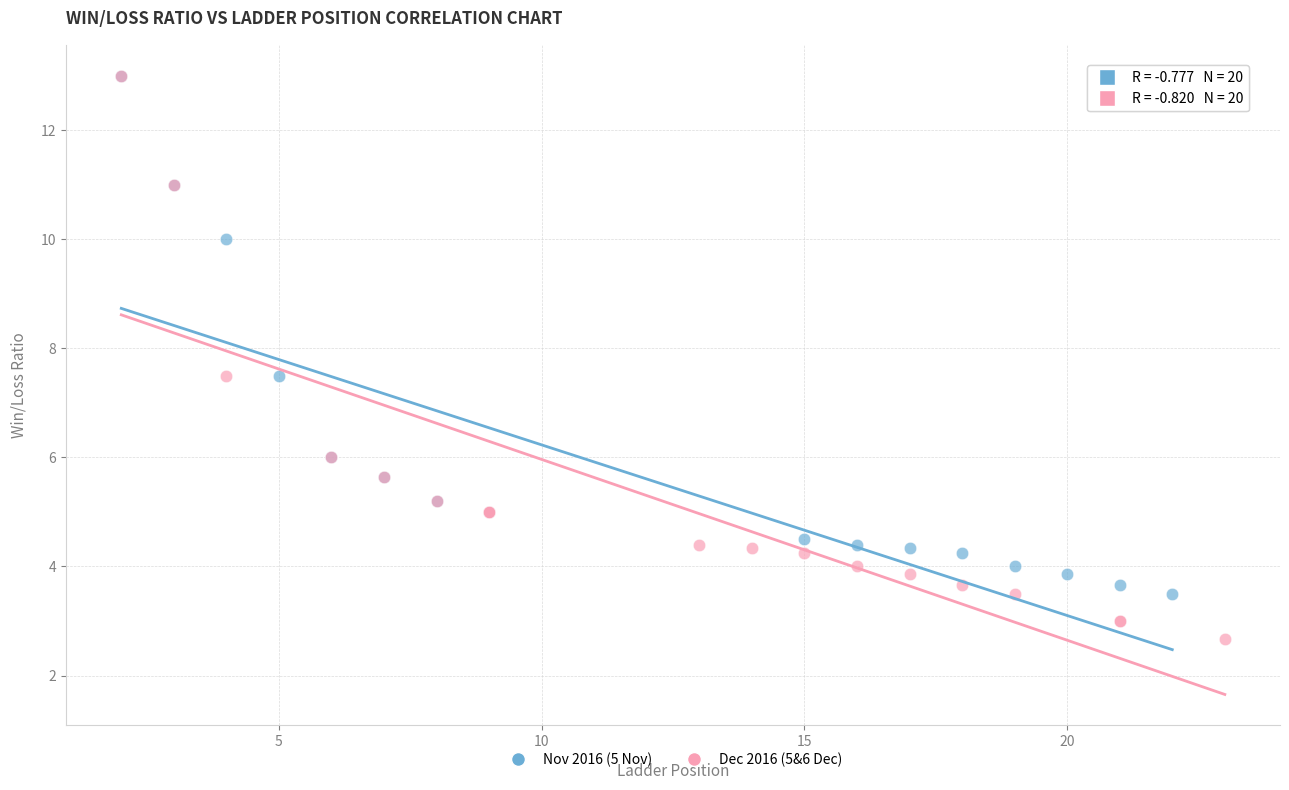

Which series has the widest spread of Y values?

Dec 2016 (5&6 Dec)